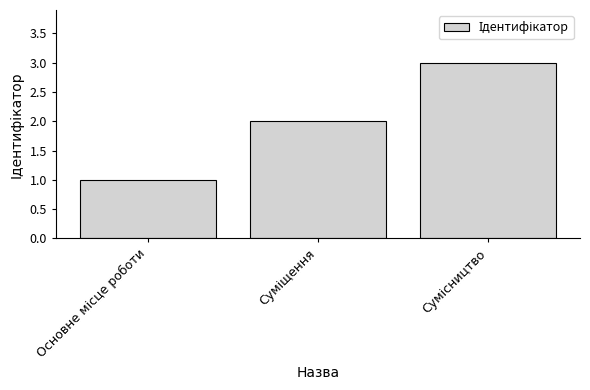

What is the minimum value shown in the chart?

1